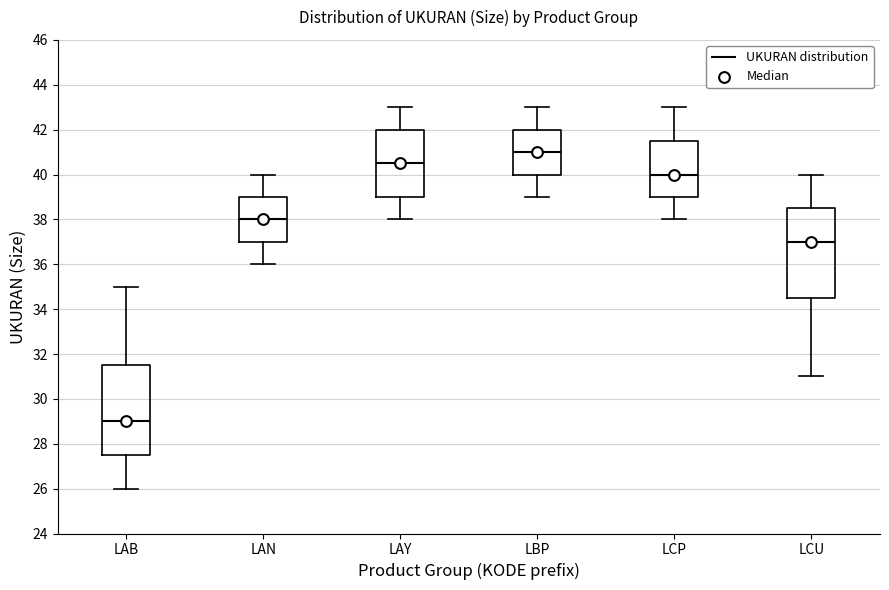

Reading left to right, read every box against the y-axis: the position of its median line, the range the box covers, and the ends of its whiskers. The values are not printed on the chart, so give them approximately, as read against the axis.

LAB: median 29.0, box 27.6 to 31.6, whiskers 26.0 to 35.0
LAN: median 38.0, box 37.0 to 39.0, whiskers 36.0 to 40.0
LAY: median 40.6, box 39.0 to 42.0, whiskers 38.0 to 43.0
LBP: median 41.0, box 40.0 to 42.0, whiskers 39.0 to 43.0
LCP: median 40.0, box 39.0 to 41.6, whiskers 38.0 to 43.0
LCU: median 37.0, box 34.6 to 38.6, whiskers 31.0 to 40.0